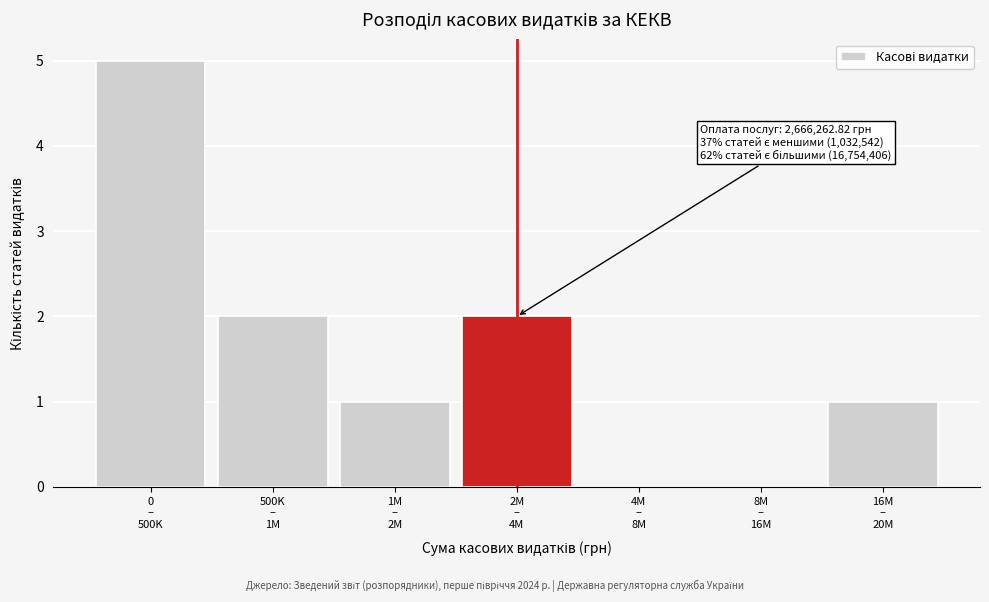

What is the sum of all values?

11